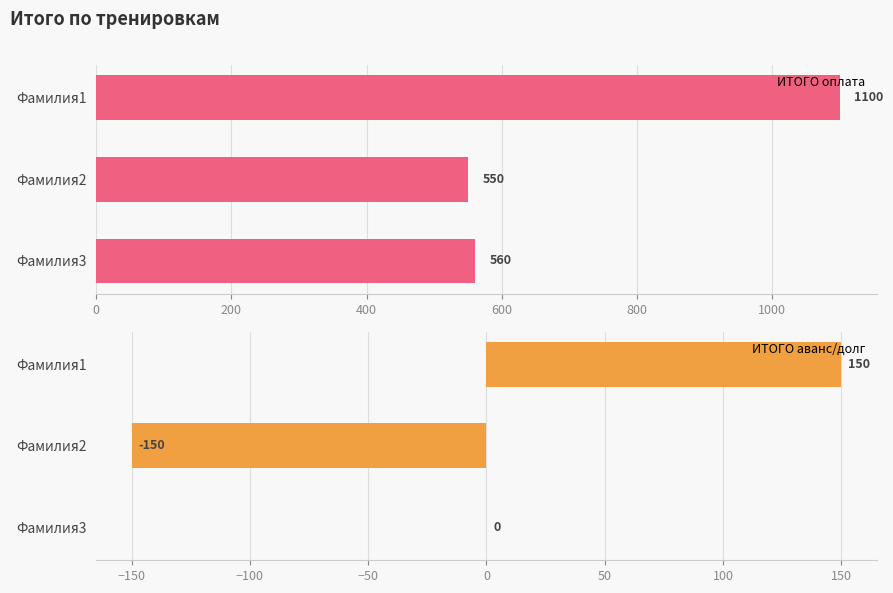

List the labels in order of ИТОГО оплата value, largest first.

Фамилия1, Фамилия3, Фамилия2